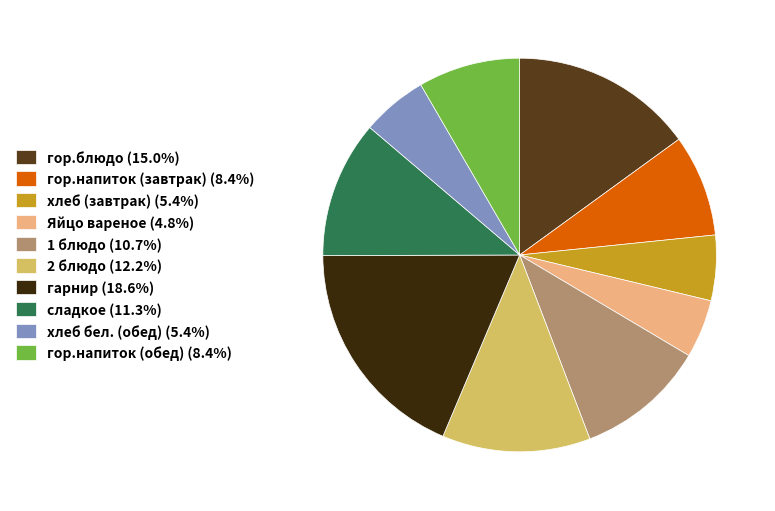

Combined, do сладкое (11.3%) and хлеб (завтрак) (5.4%) account for over 50%?

No